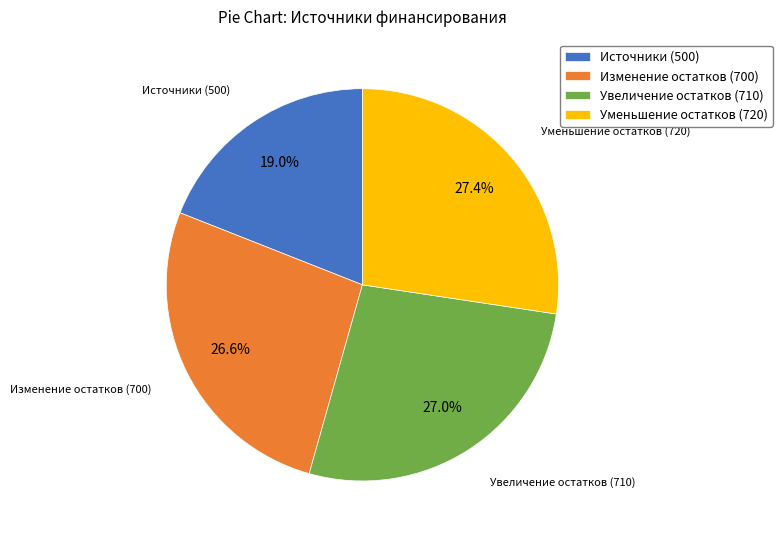

To the nearest percent, what is the difference between the largest and smallest slice percentages?

8%